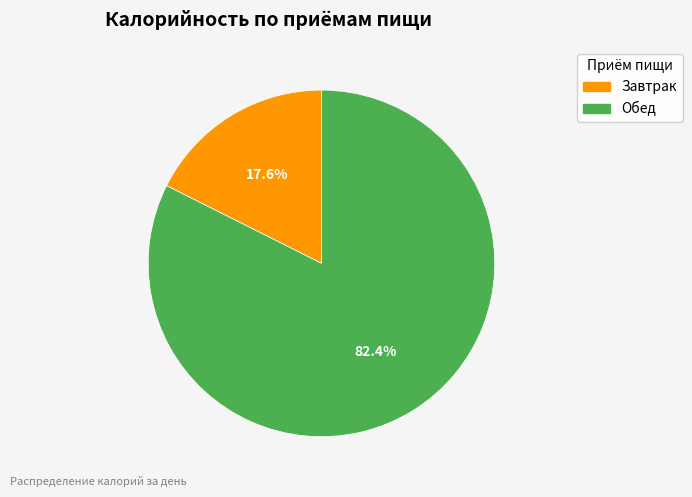

How many slices are in this pie chart?

2